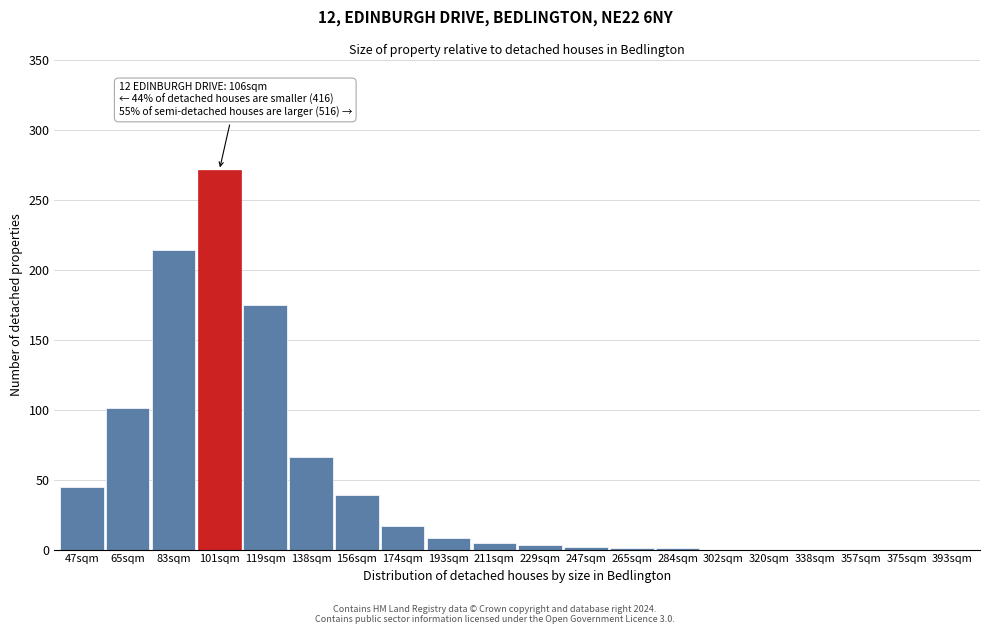

What is the sum of all values?

948